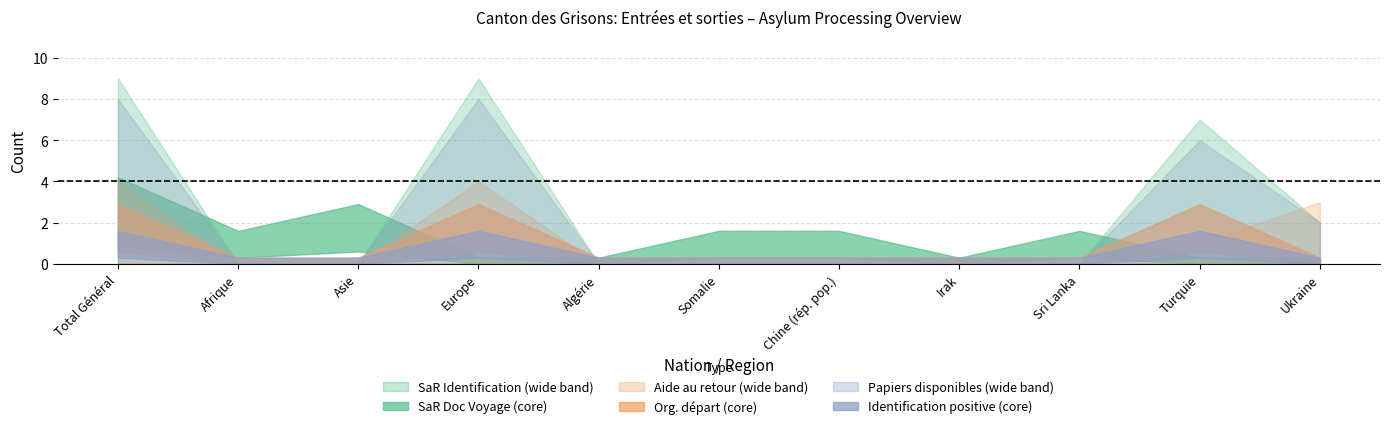

What is the label of the 6th point from the right?

Somalie